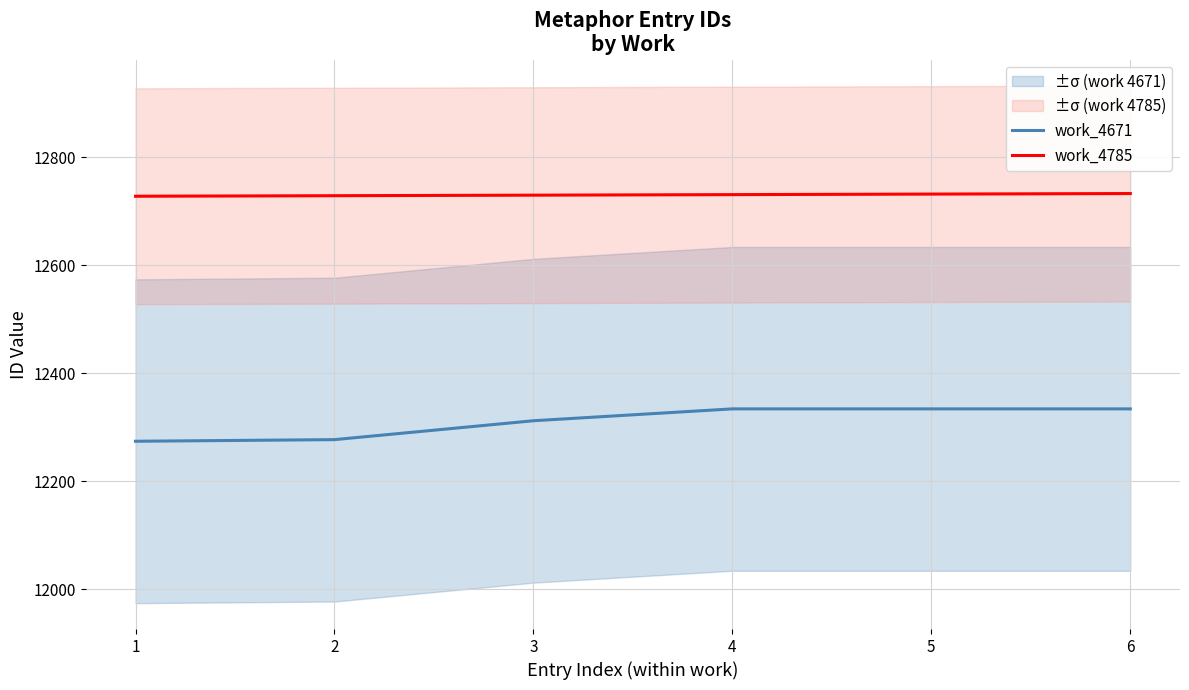

Where does the work_4785 series first go above 12731?

5